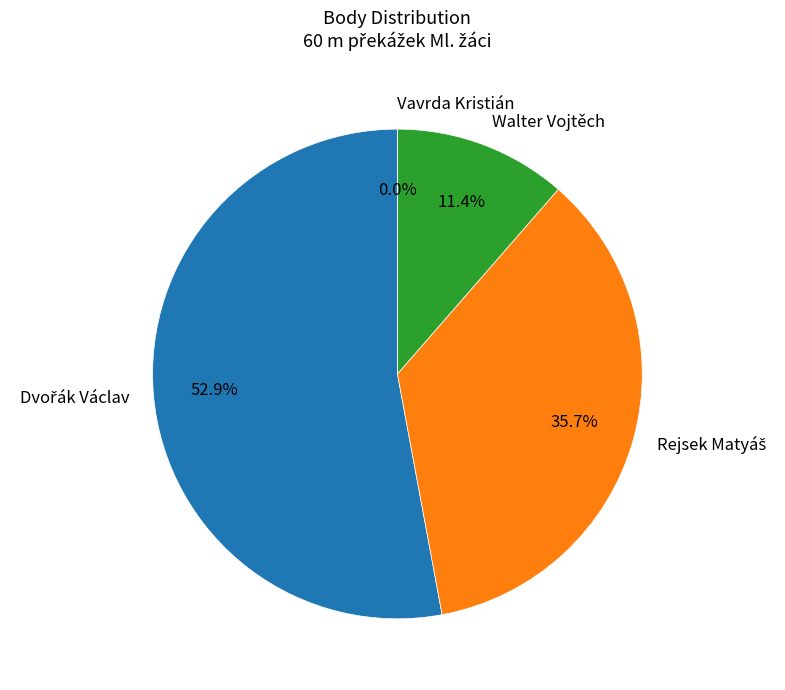

What portion of the pie excludes Walter Vojtěch?

88.6%